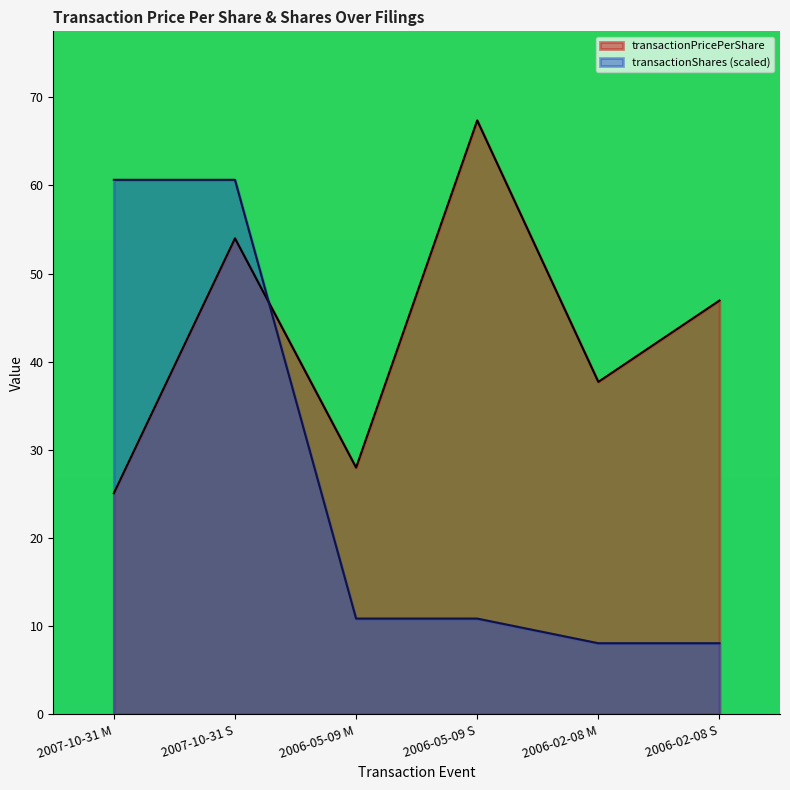

Reading right to left, what are all the values shown in this chart?

transactionPricePerShare: 46.9	37.7	67.4	28.0	54.0	25.1
transactionShares: 8.1	8.1	10.9	10.9	60.6	60.6